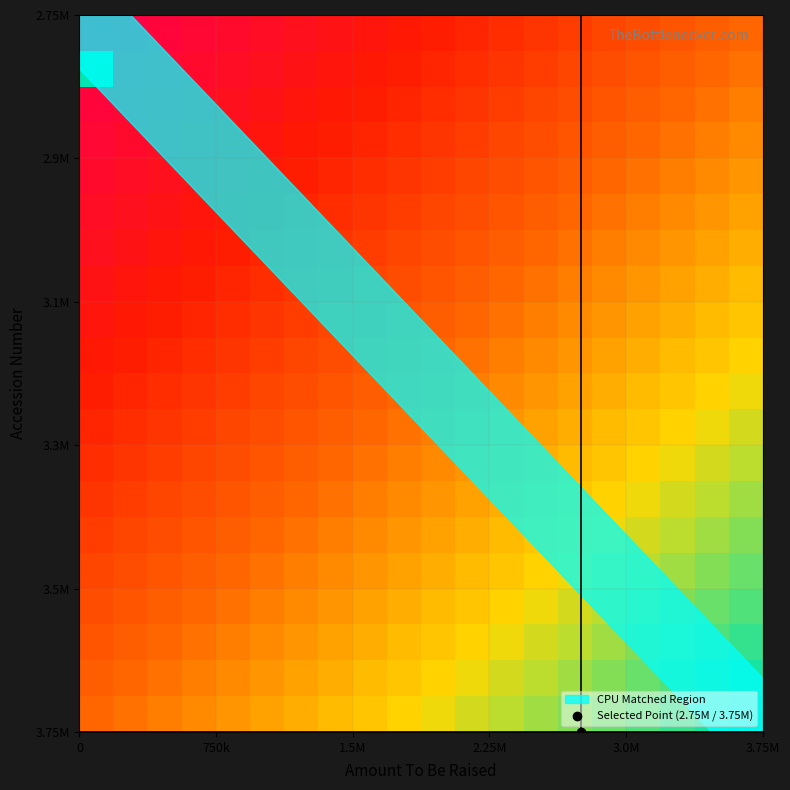

At how many categories does at least one series exceed 3061180?

20